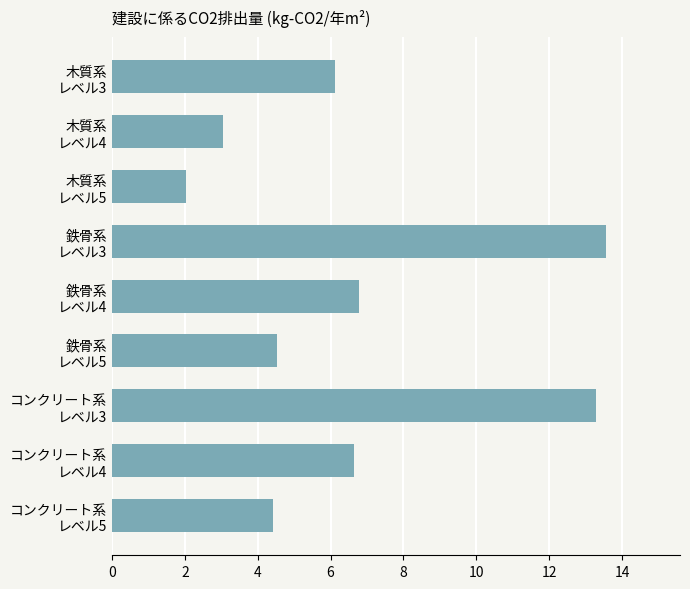

What is the value of the 2nd bar from the top?

3.1